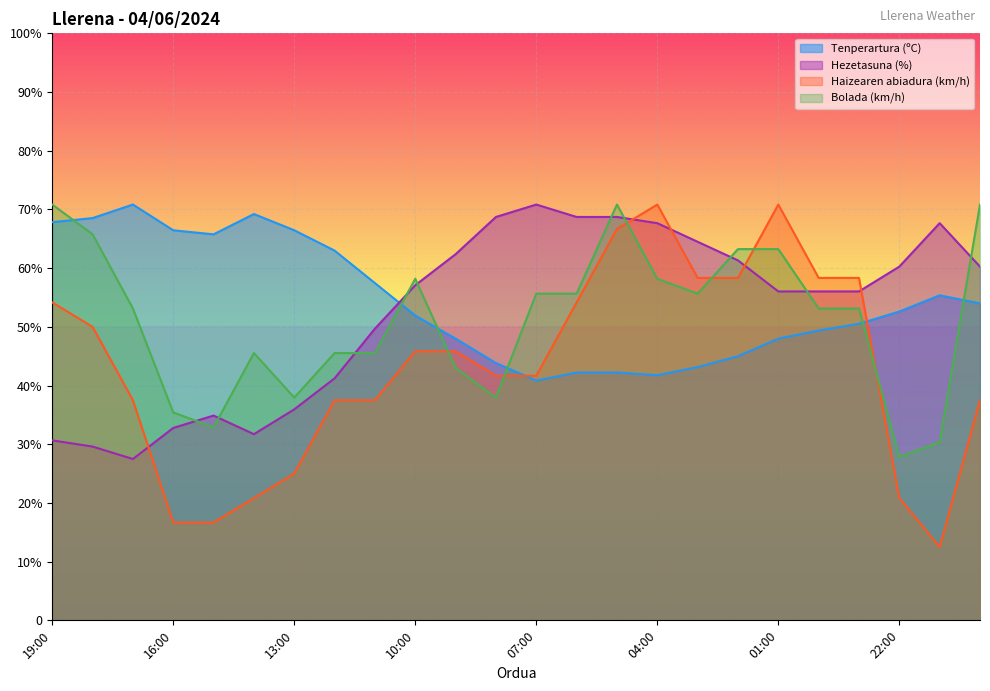

How many data points in Hezetasuna (%) are less than 57?

12